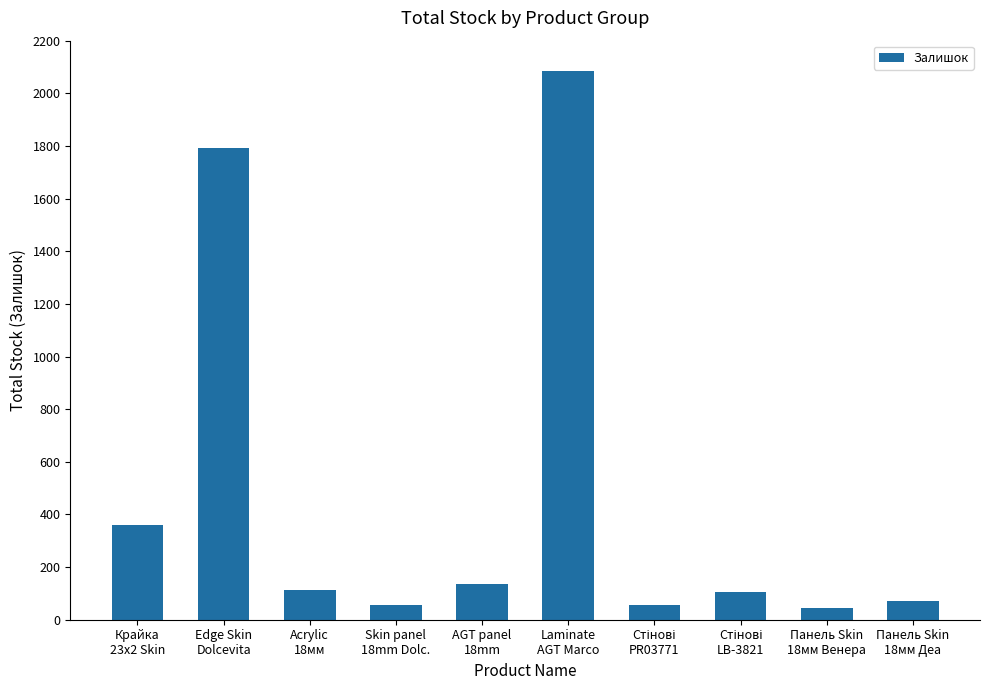

How many bars are there in total?

10